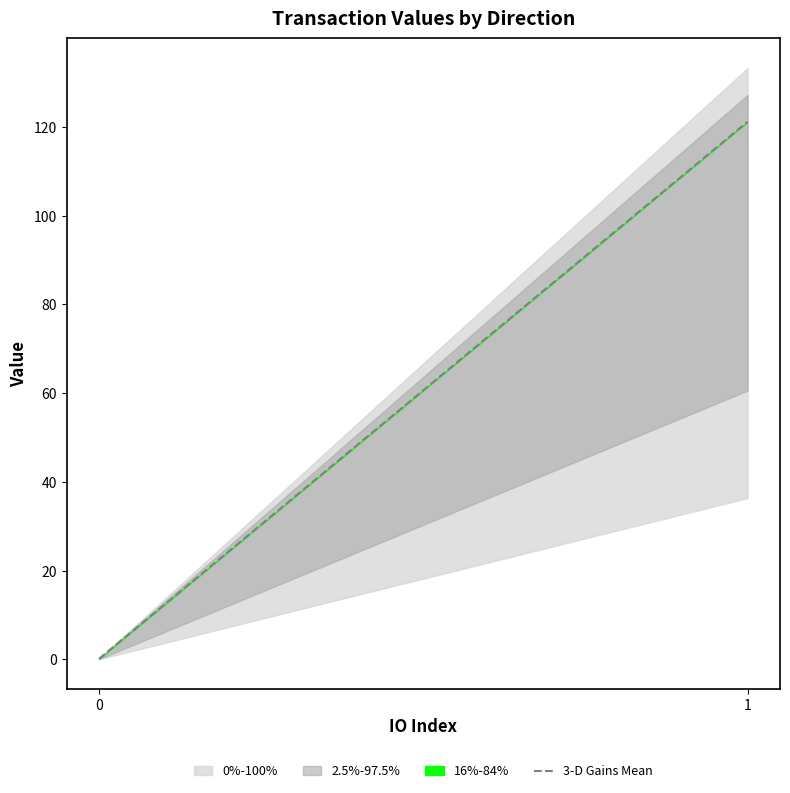

True or false: the data shows 67.3 at 1.

False